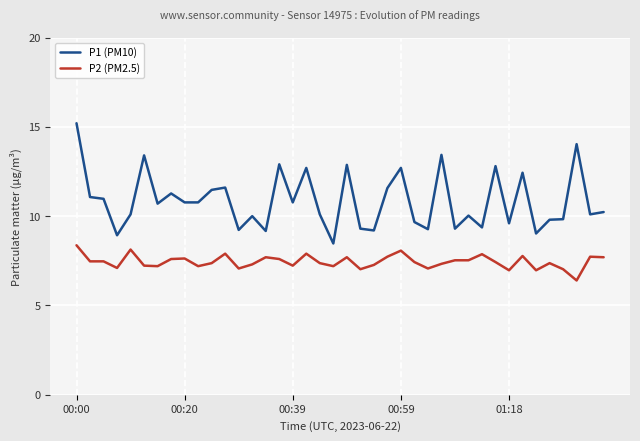

What are all the series names shown in the legend?

P1 (PM10), P2 (PM2.5)